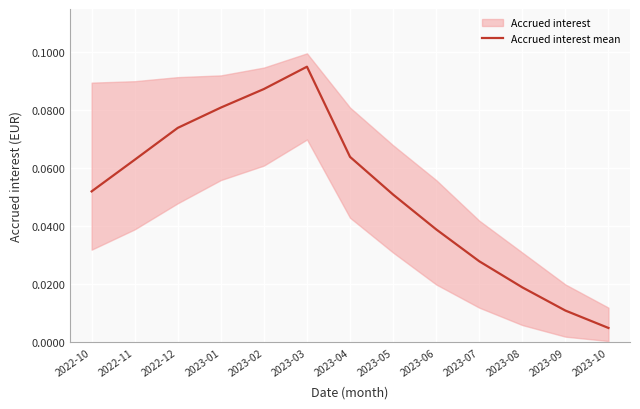

List the labels in order of value, smallest first.

2023-10, 2023-09, 2023-08, 2023-07, 2023-06, 2023-05, 2022-10, 2022-11, 2023-04, 2022-12, 2023-01, 2023-02, 2023-03